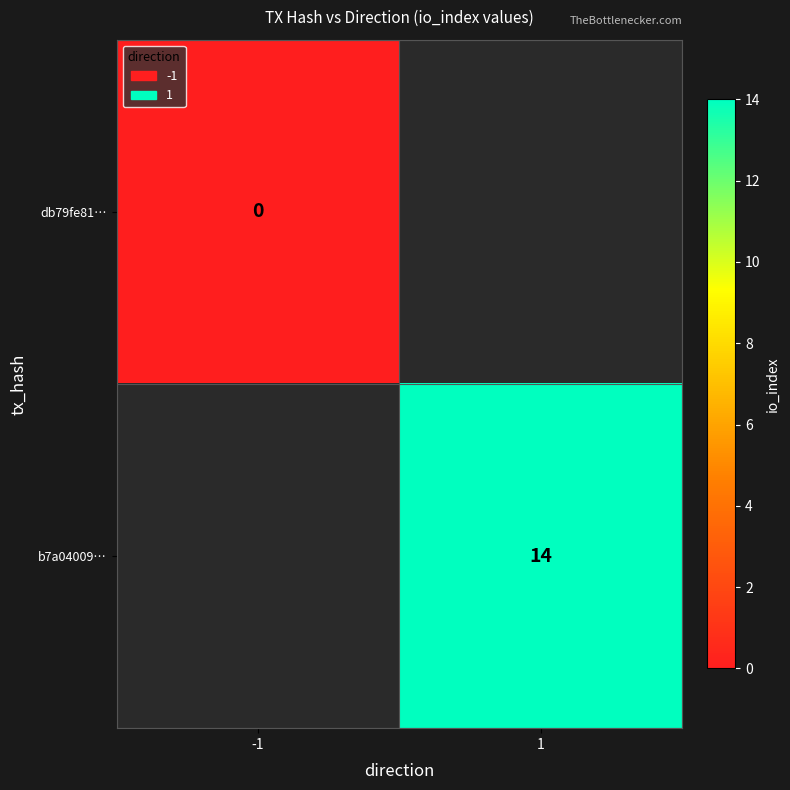

True or false: b7a04009… has a value of 14 at 1.

True